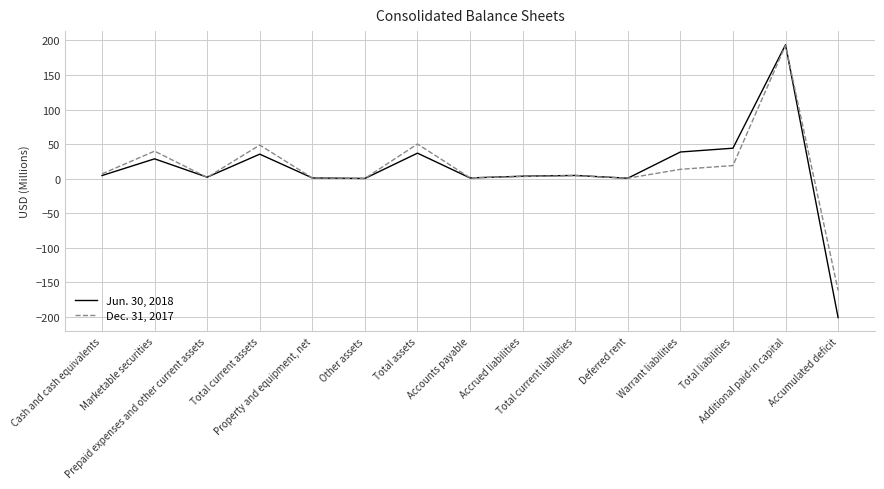

True or false: Dec. 31, 2017 and Jun. 30, 2018 intersect in this chart.

True